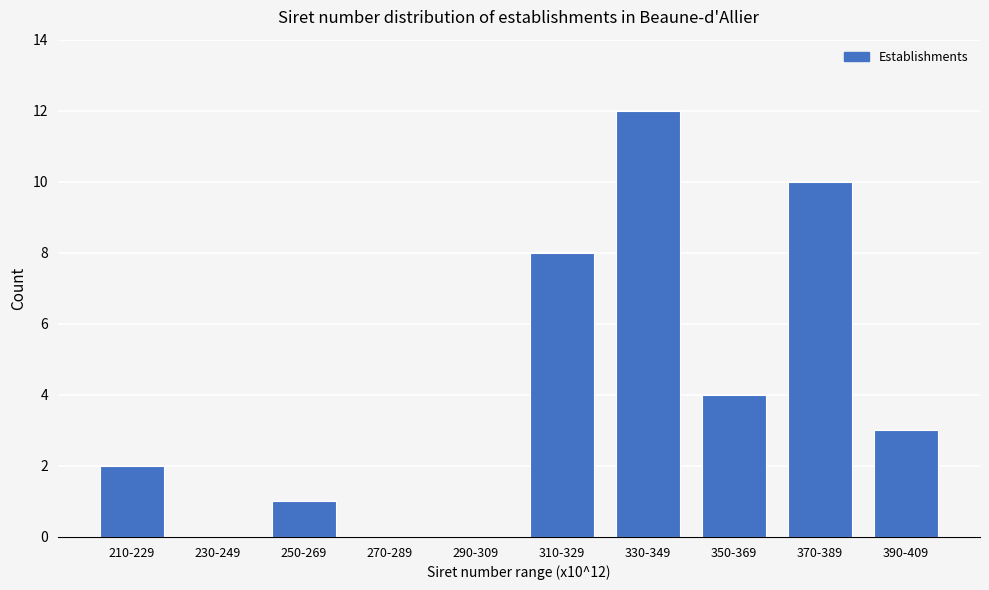

Reading left to right, what are all the values shown in this chart?

210-229=2	230-249=0	250-269=1	270-289=0	290-309=0	310-329=8	330-349=12	350-369=4	370-389=10	390-409=3